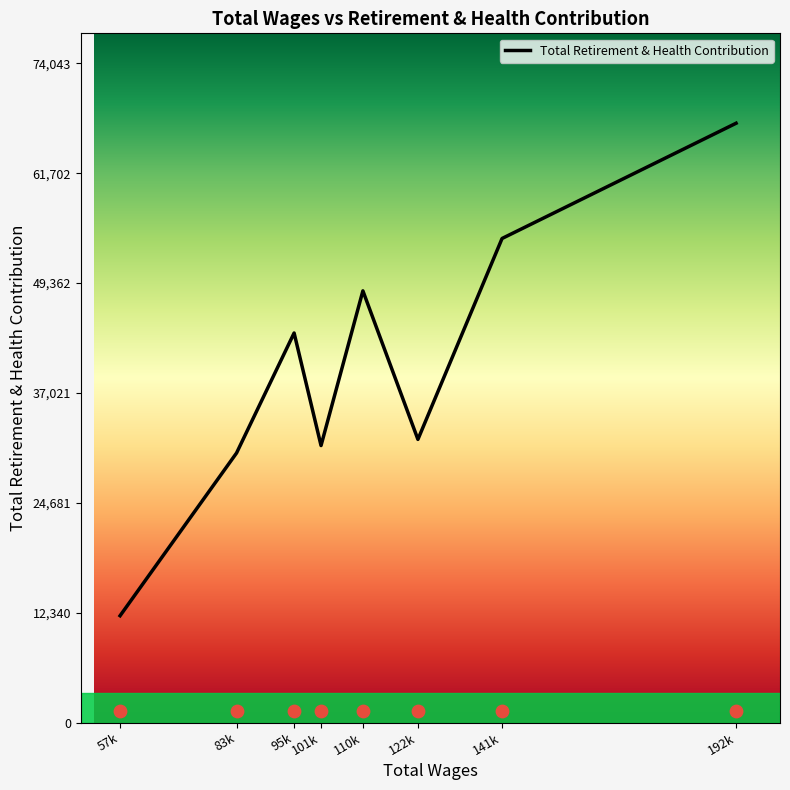

What is the ratio of the value at 192758.0 to the value at 122901.0?

2.1